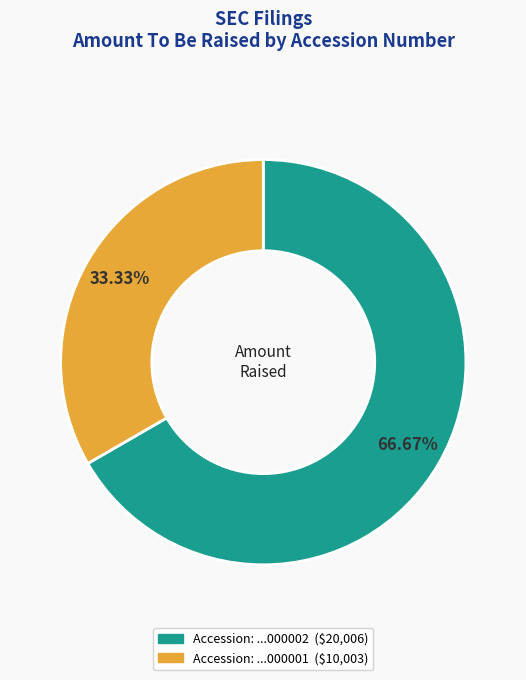

Does any single category account for the majority?

Yes